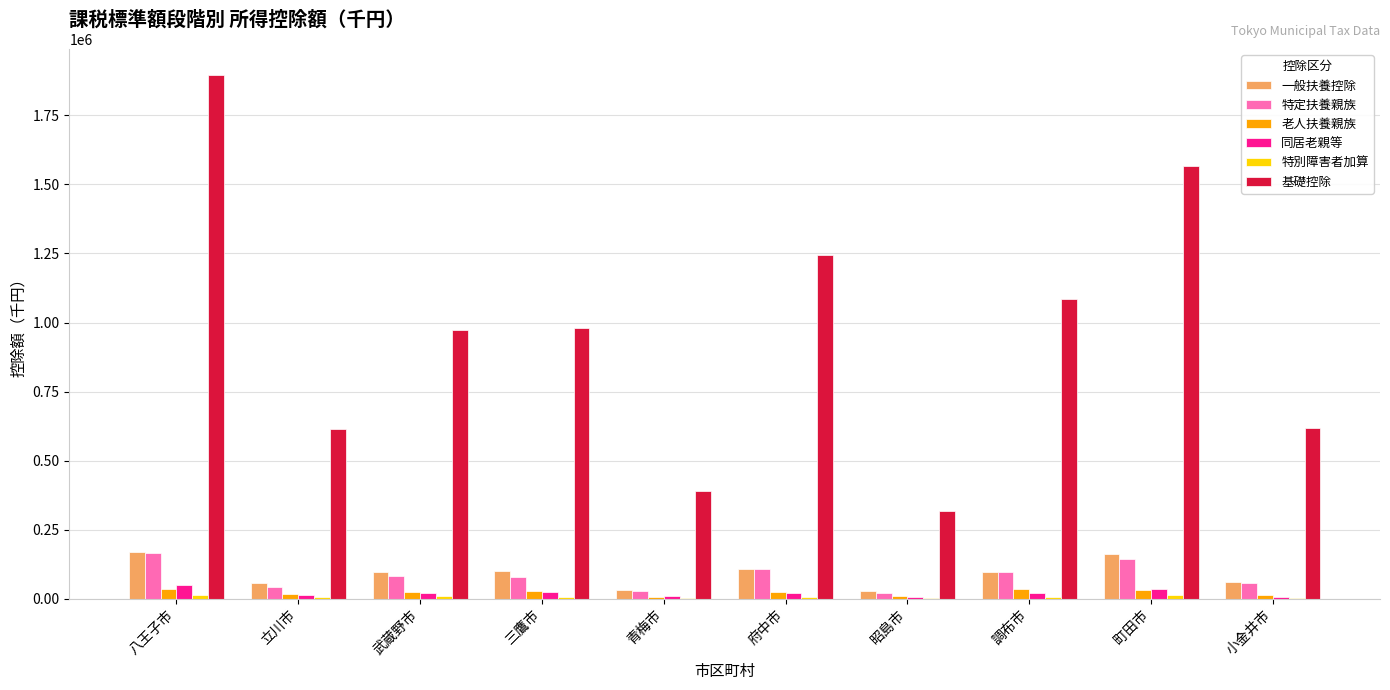

The value of 基礎控除 at 府中市 is 1243940. True or false?

True